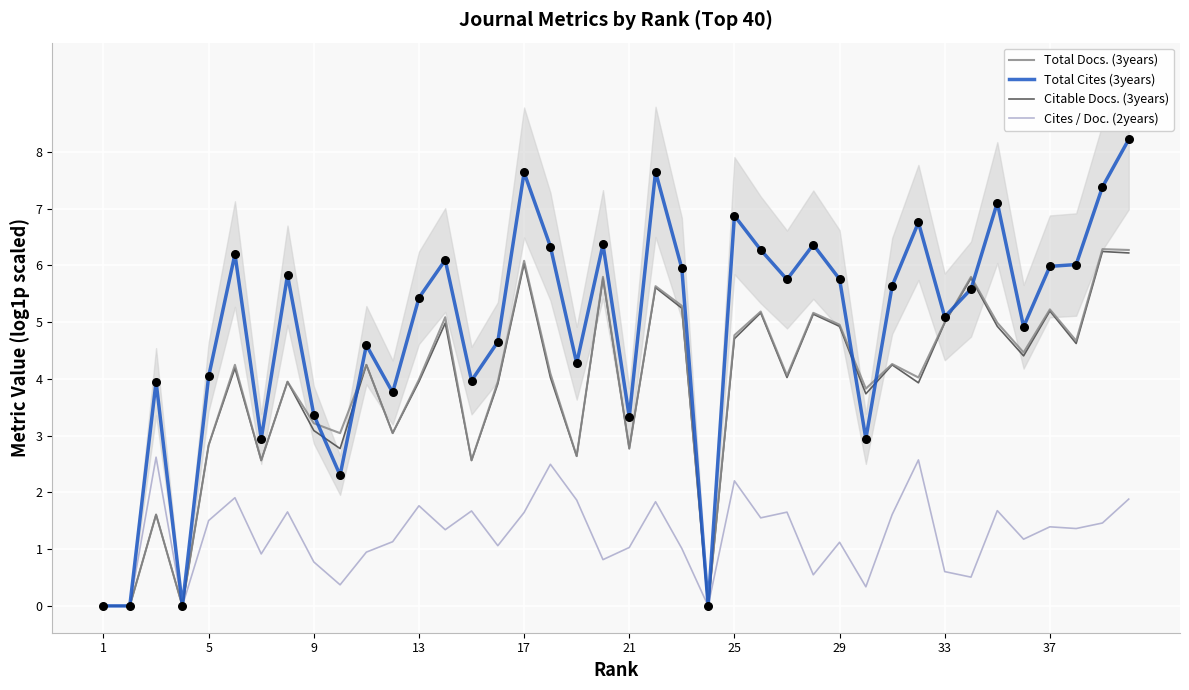

Which series reaches the maximum Y coordinate?

Total Cites (3years)